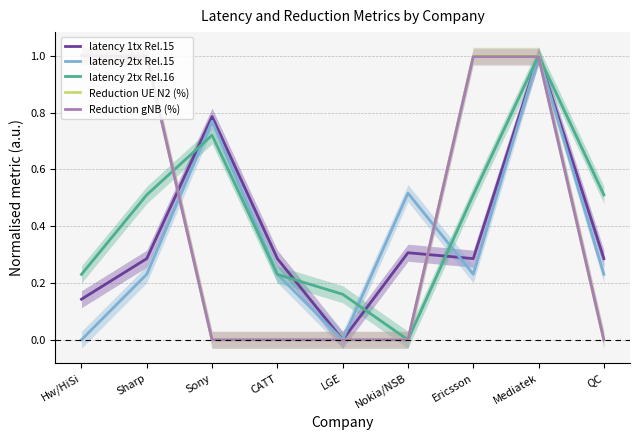

Is the value of Reduction UE N2 (%) at QC greater than the value of latency 1tx Rel.15 at LGE?

No